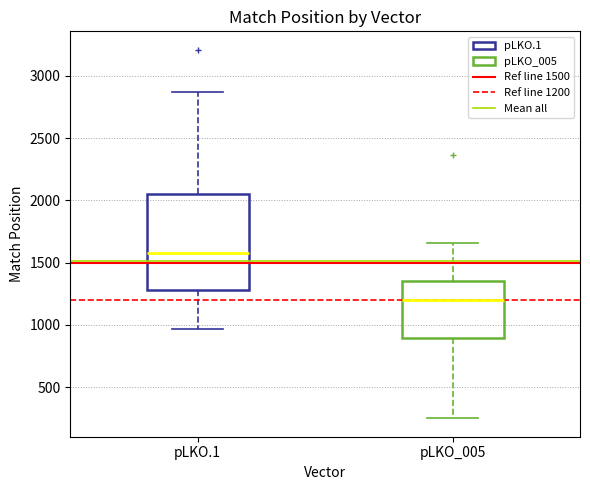

Comparing the boxes themselves (not the whiskers), which one is the tallest?

pLKO.1